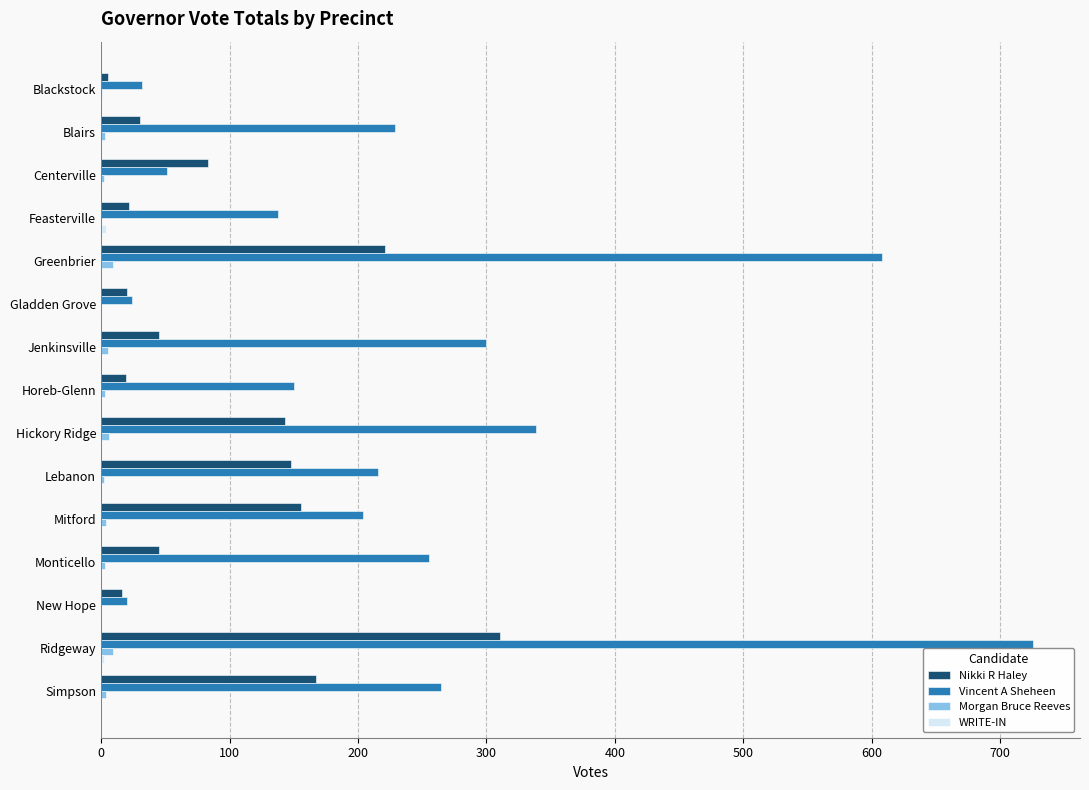

How many data points does each series have?

15